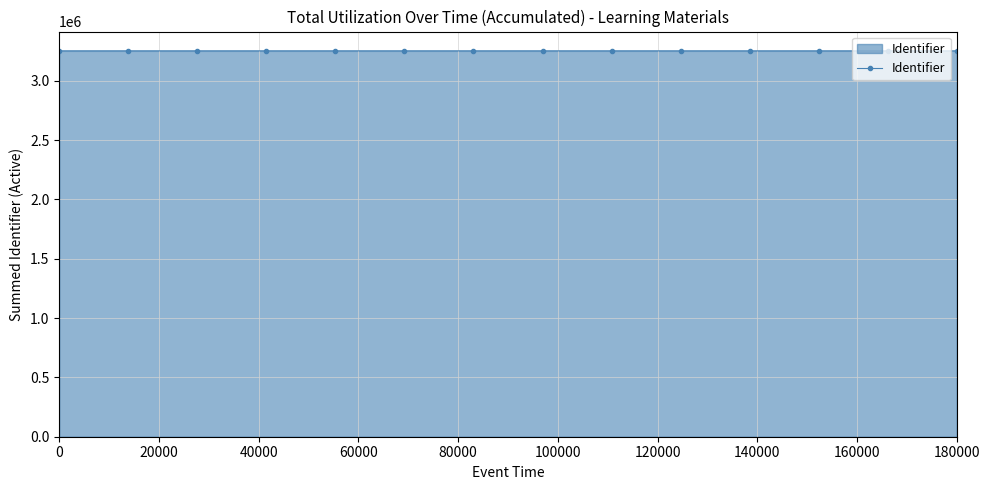

What is the minimum value shown in the chart?

3253080